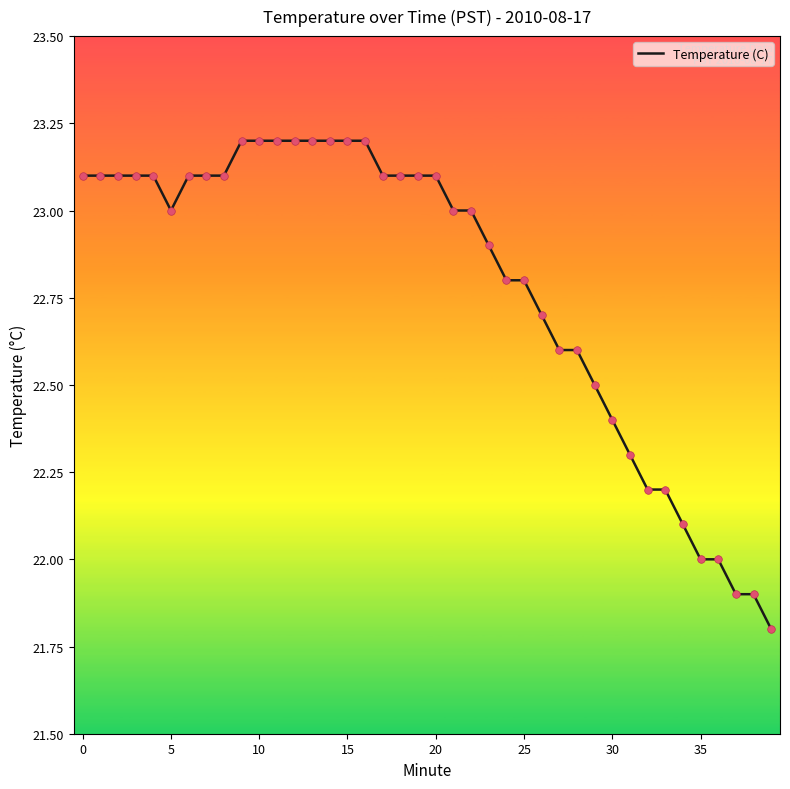

What is the maximum value shown in the chart?

23.2